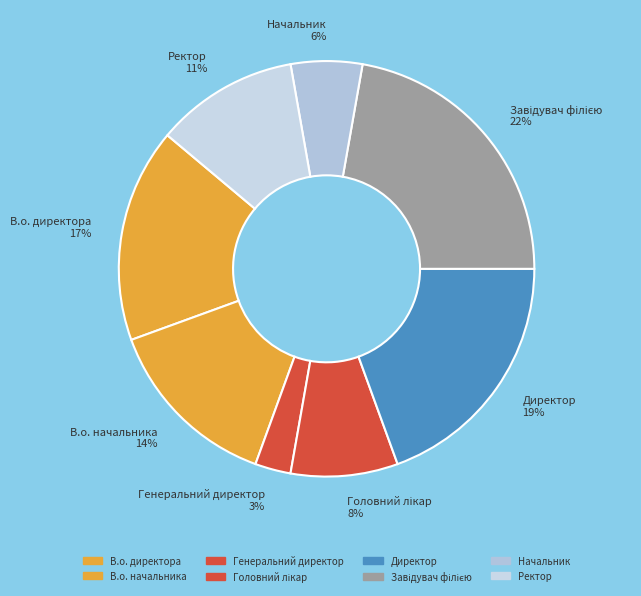

To the nearest percent, what is the average slice percentage?

12%